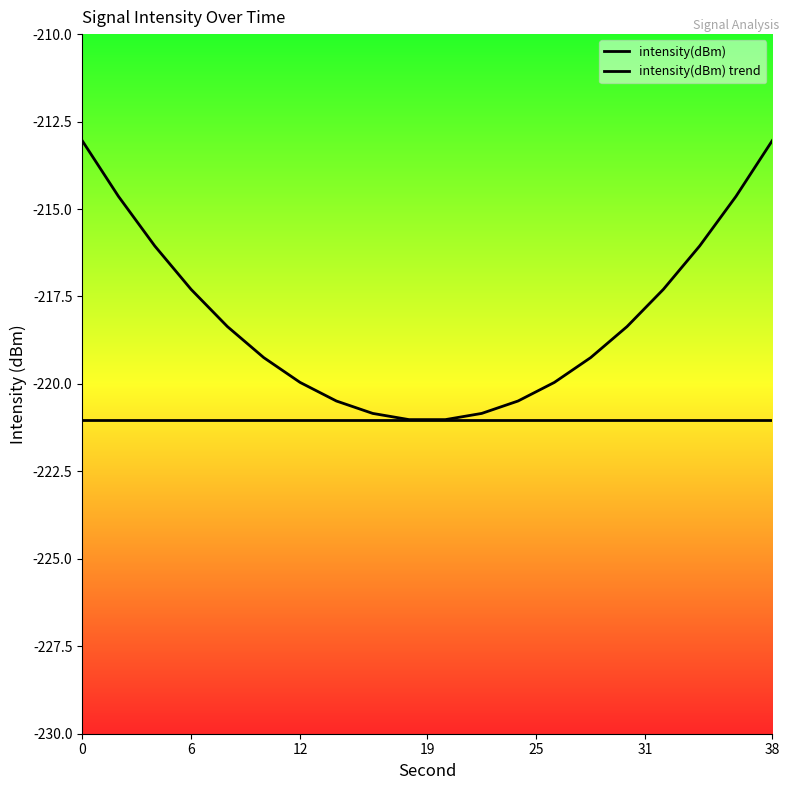

Does the chart display data point markers on the line(s)?

No